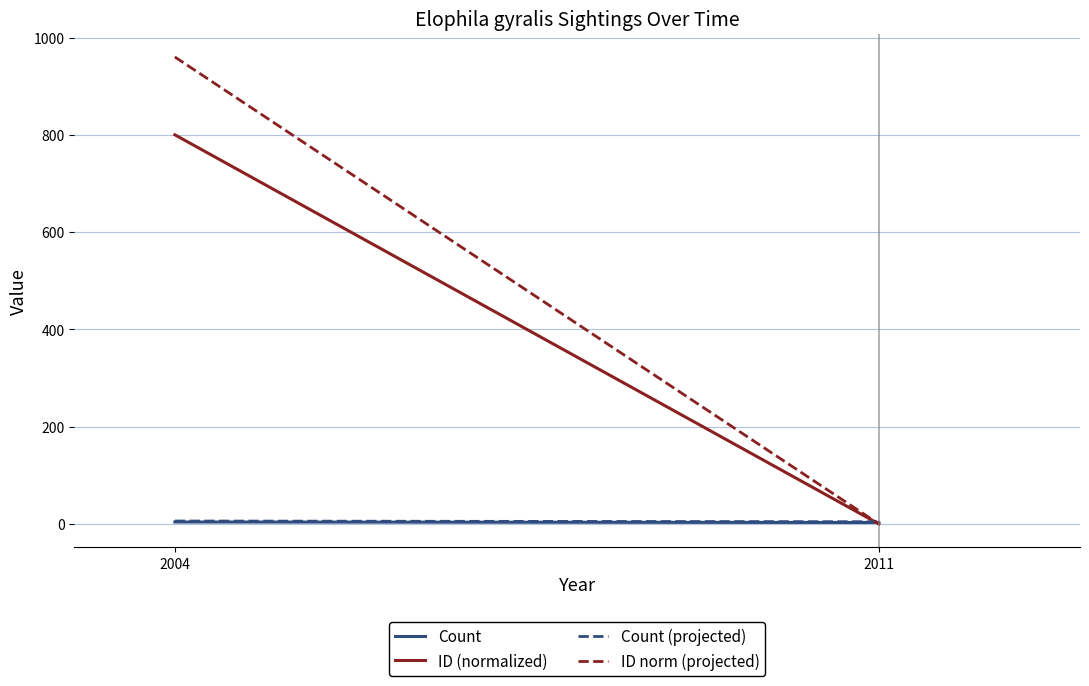

What is the sum of all Count (projected) values?

10.5